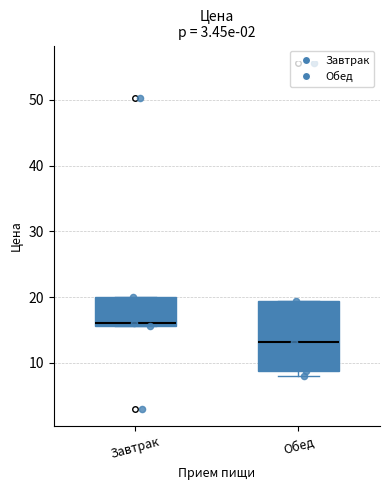

Reading left to right, transcribe this box plot: for each box, give where its median line is, the range the box spans, and where its two whiskers end, as read against the y-axis. The values are not printed on the chart, so give them approximately, as read against the axis.

Завтрак: median 16 (just above the box's lower edge), box 16 to 20, whiskers 16 to 20
Обед: median 13, box 9 to 19, whiskers 8 to 19